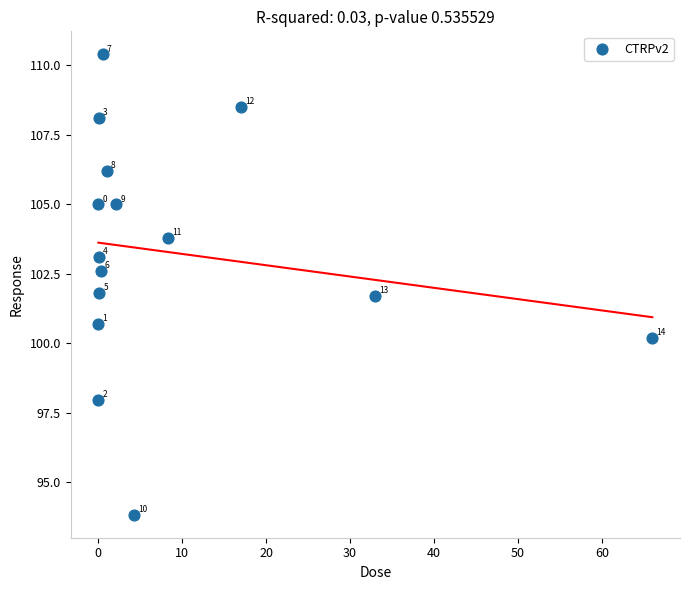

What is the range of X values (max minus min)?

66.0